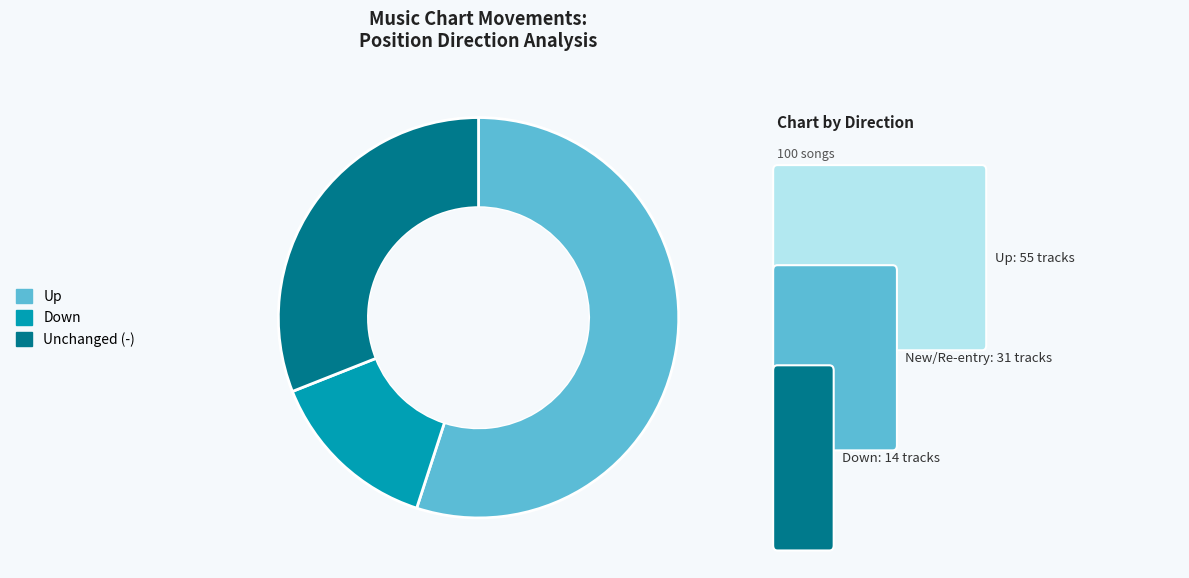

Count the number of slices in the pie.

3